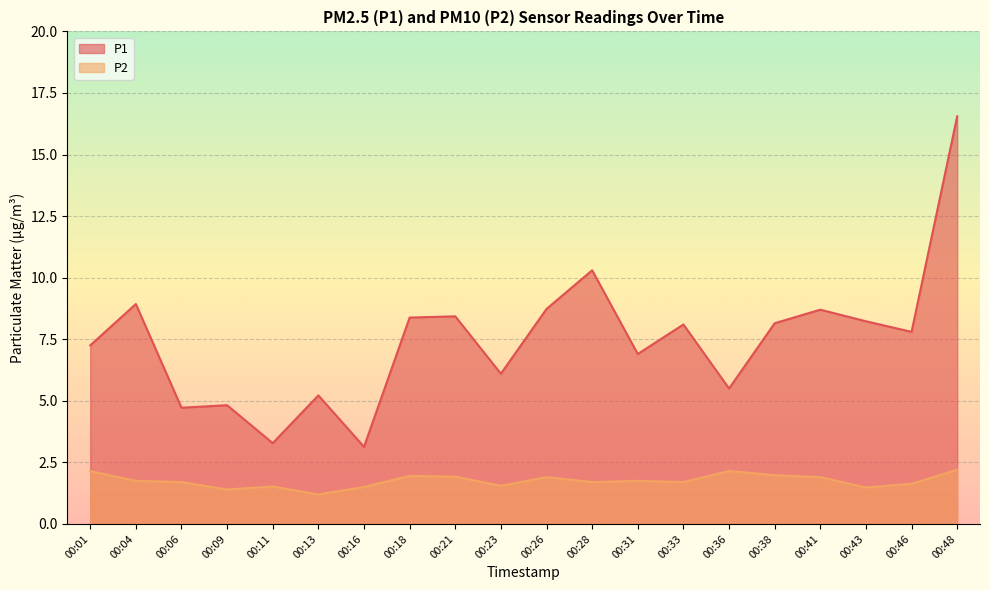

List the series in order of their peak value, highest first.

P1, P2